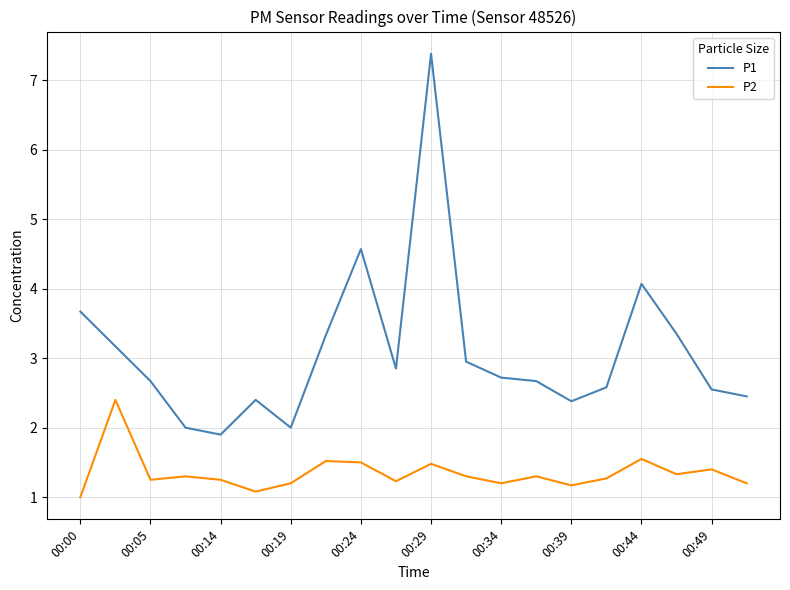

How many lines are shown in the chart?

2